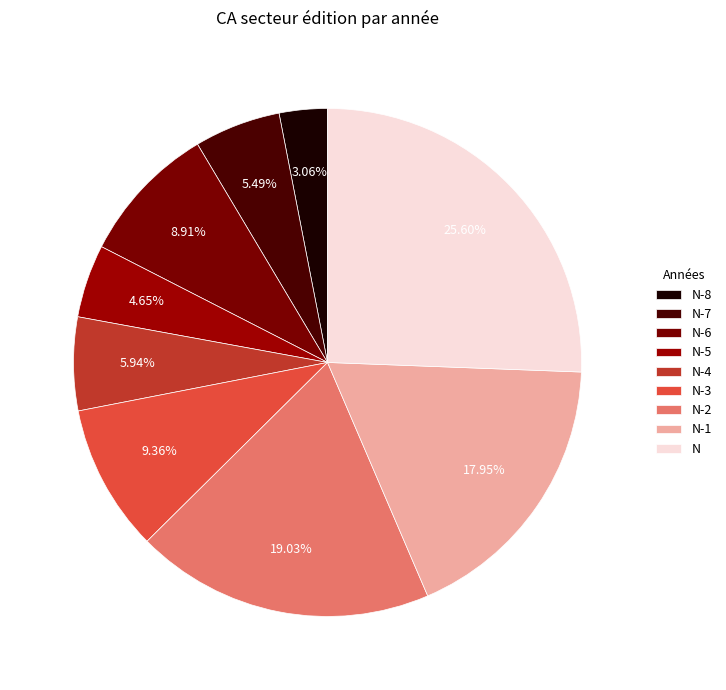

How many segments does this pie chart have?

9